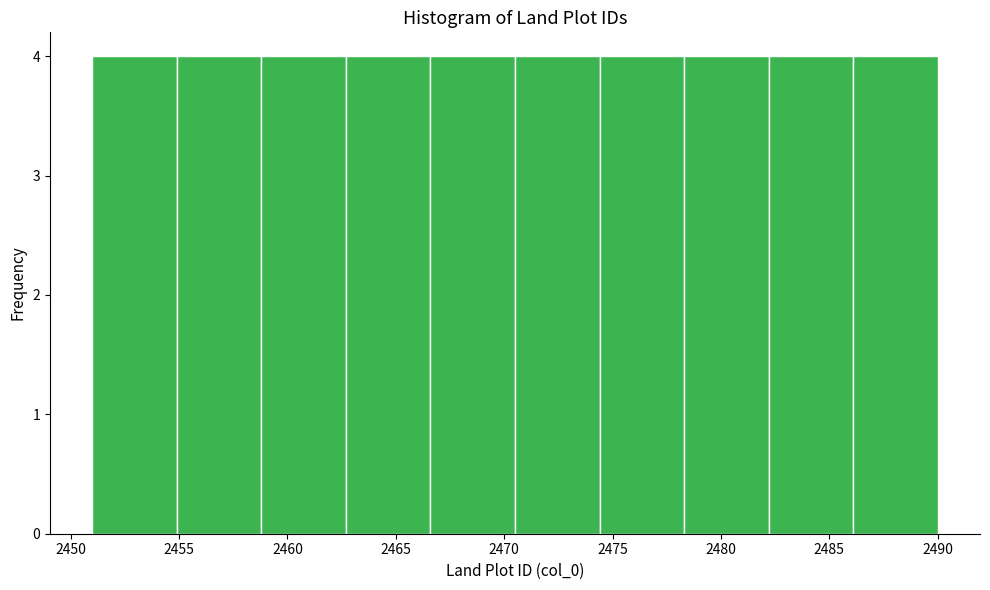

Reading left to right, transcribe this chart: for each bar, give the range it covers on the x-axis and its height. Neither the bar edges nor the heights are printed on the chart, so give them approximately, as read against the axes.

2451.0 to 2454.9: 4
2454.9 to 2458.8: 4
2458.8 to 2462.7: 4
2462.7 to 2466.6: 4
2466.6 to 2470.5: 4
2470.5 to 2474.4: 4
2474.4 to 2478.3: 4
2478.3 to 2482.2: 4
2482.2 to 2486.1: 4
2486.1 to 2490.0: 4